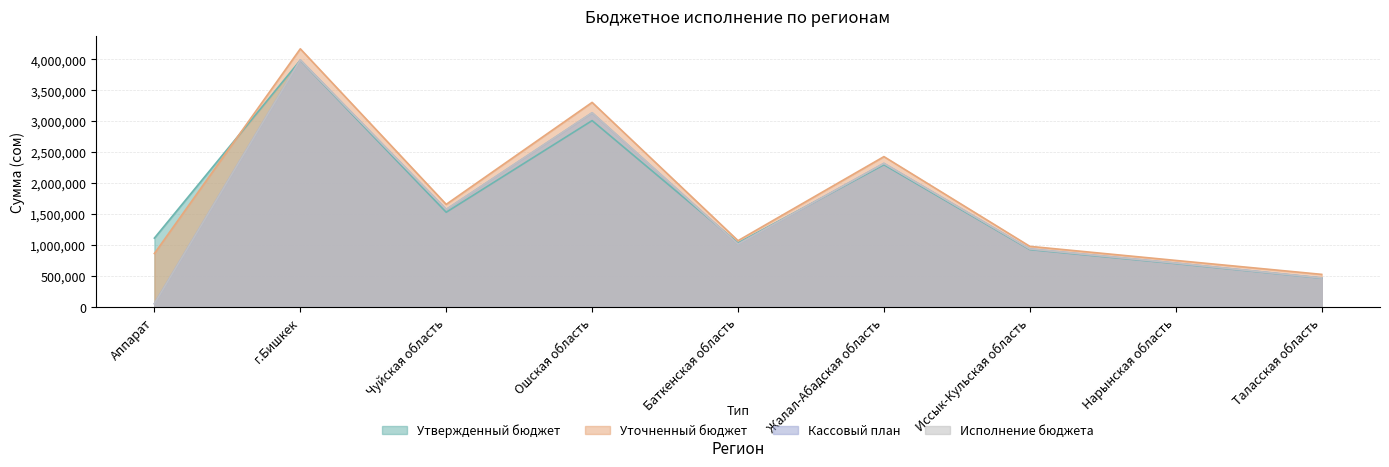

True or false: Кассовый план and Уточненный бюджет intersect in this chart.

False